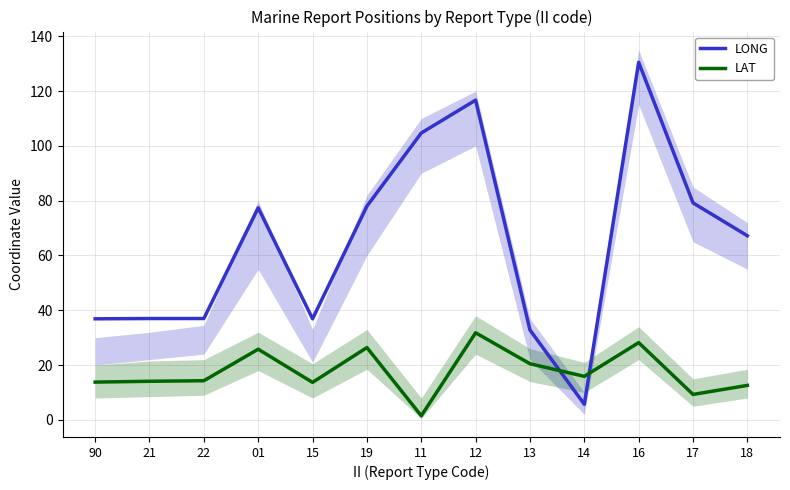

What is the sum of all LAT values?

227.9